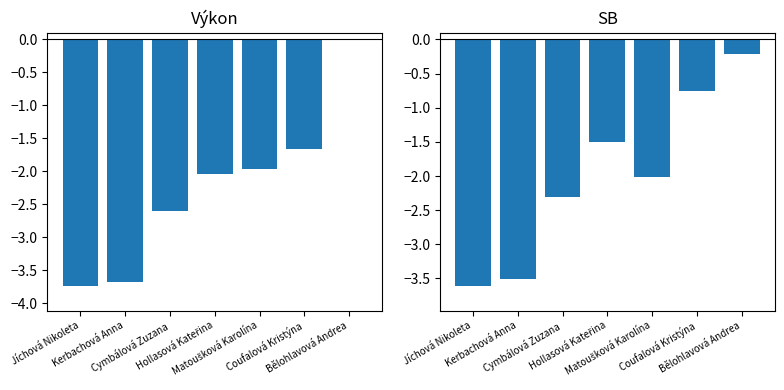

At which label does Výkon reach its minimum?

Jíchová Nikoleta